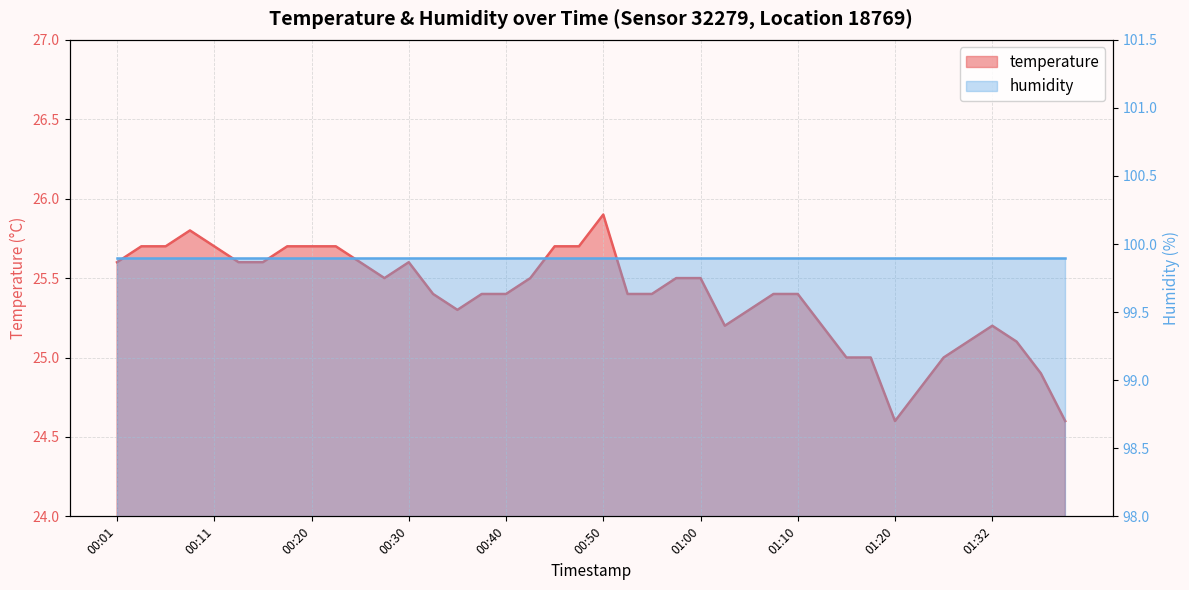

Which label corresponds to the largest value in the chart?

00:50